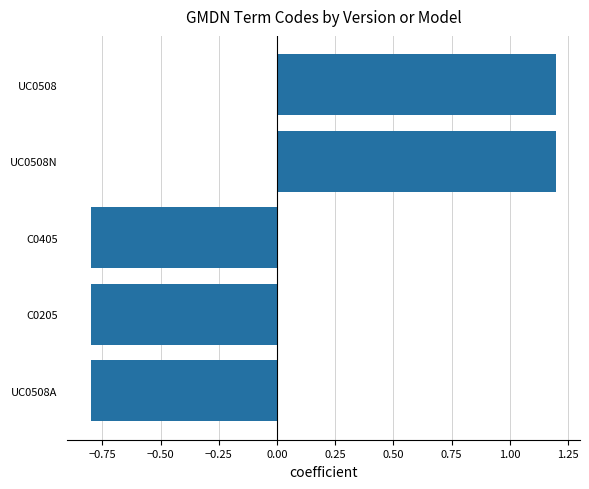

How many negative values are there?

3